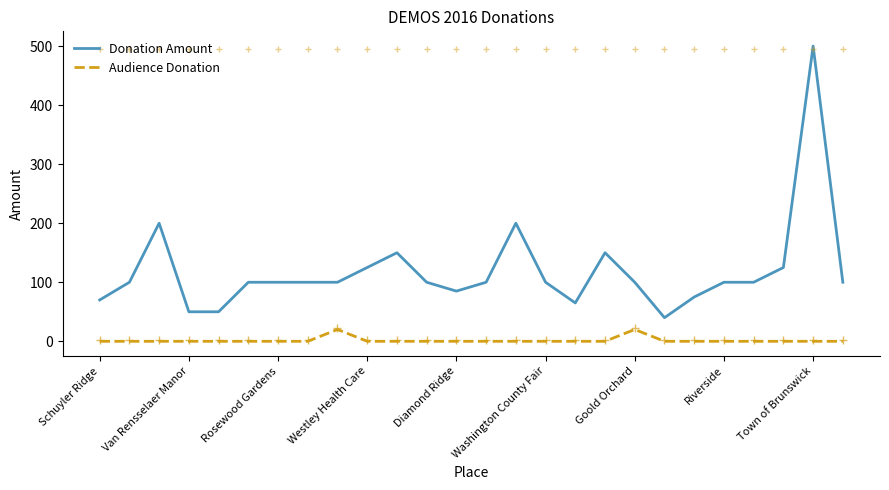

True or false: Donation Amount and Audience Donation cross at least once.

False